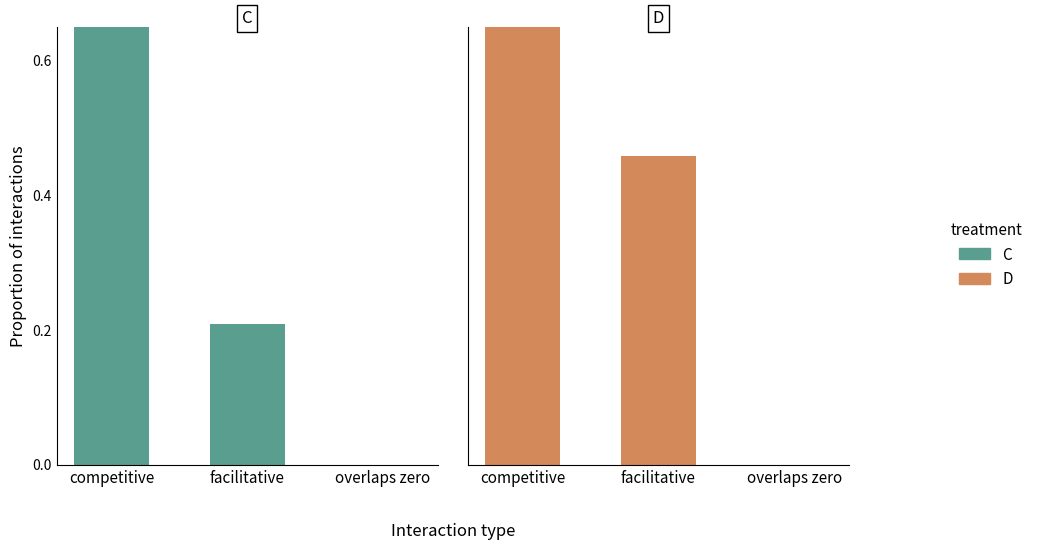

How many bars are there in total?

6